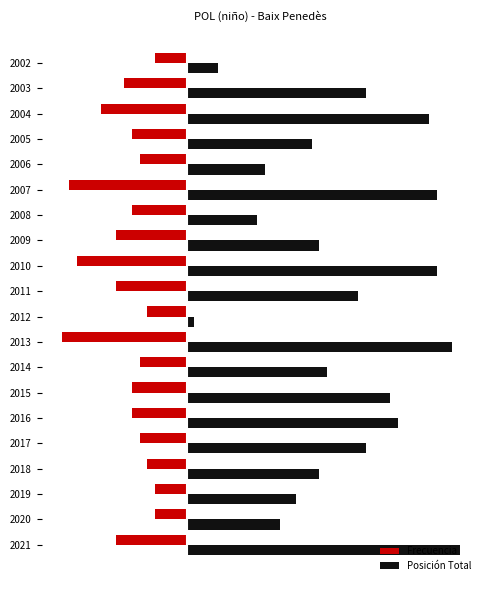

What is the value of the Frecuencia bar at the 5th from the left?

-6